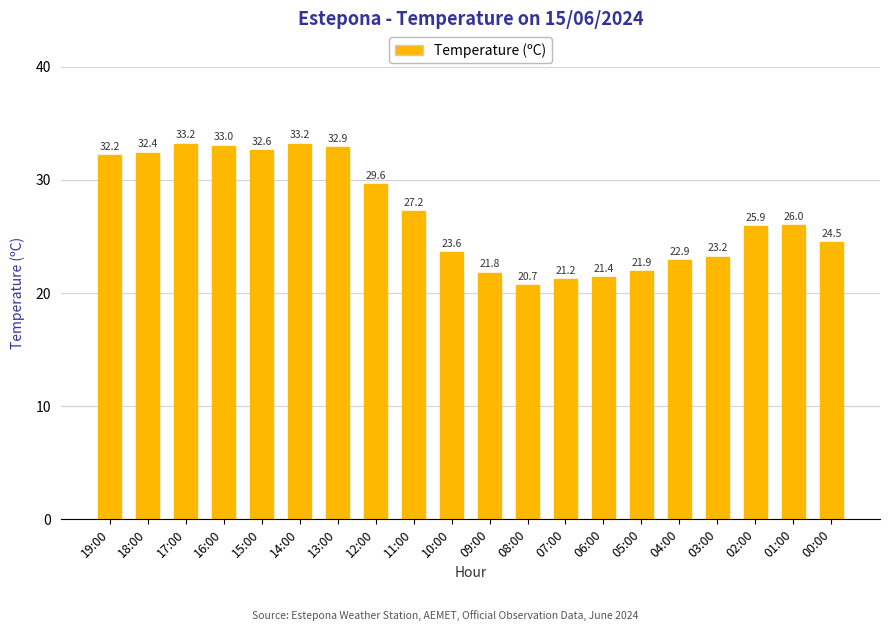

Read the value at 01:00.

26.0